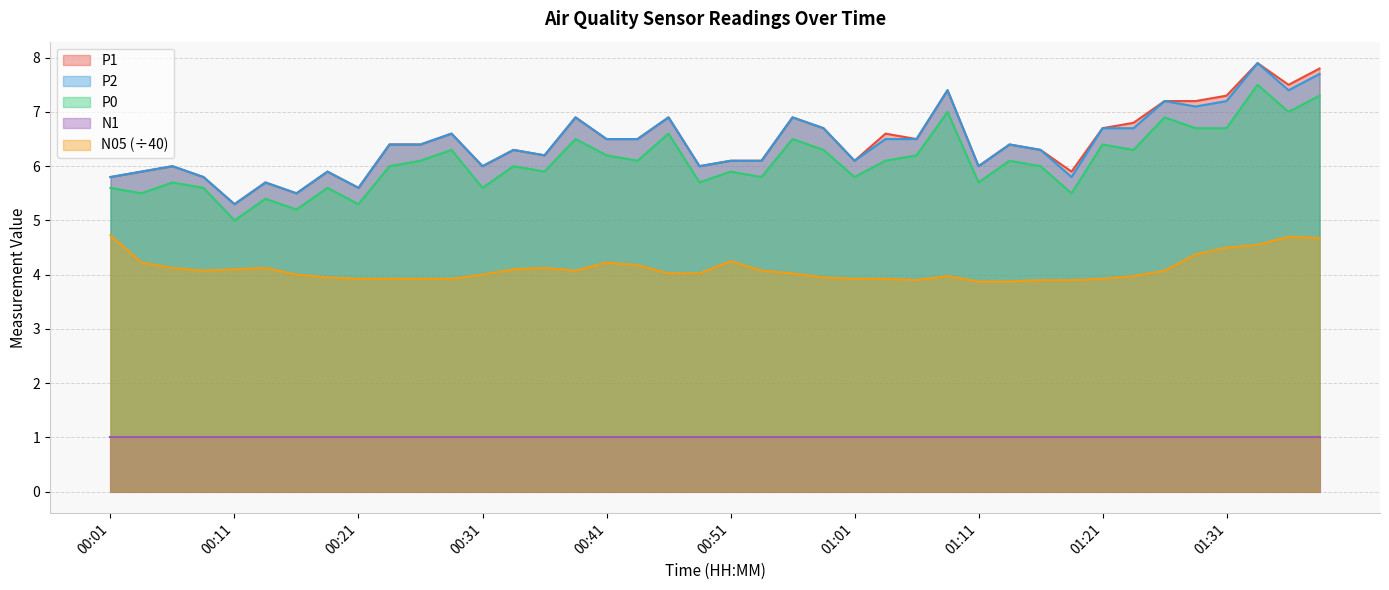

What is the minimum value for P0?

5.0